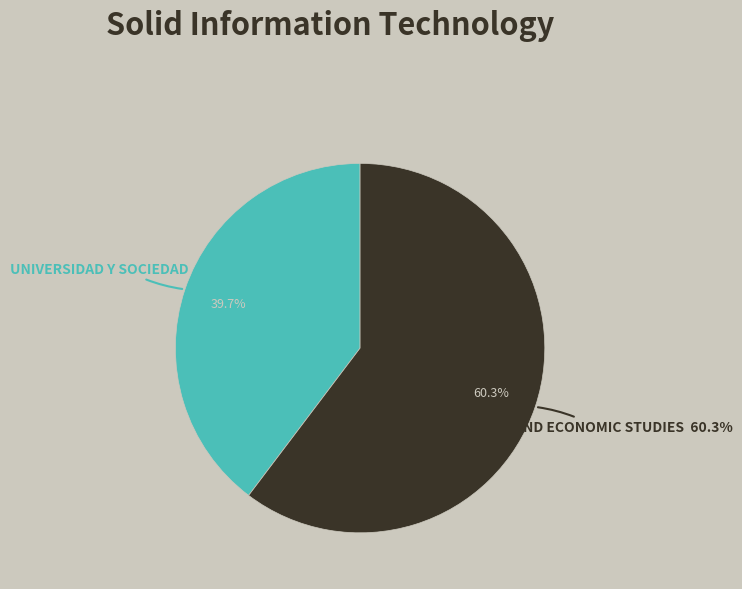

How many segments does this pie chart have?

2